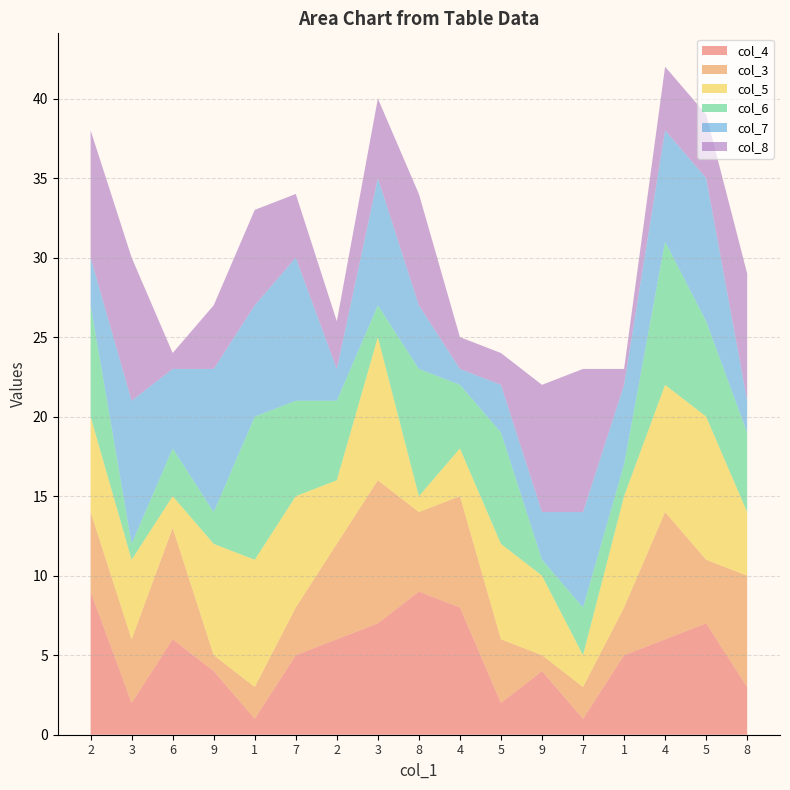

Reading right to left, transcribe all the data shown in this chart.

col_4: 8=3	5=7	4=6	1=5	7=1	9=4	5=2	4=8	8=9	3=7	2=6	7=5	1=1	9=4	6=6	3=2	2=9
col_3: 8=7	5=4	4=8	1=3	7=2	9=1	5=4	4=7	8=5	3=9	2=6	7=3	1=2	9=1	6=7	3=4	2=5
col_5: 8=4	5=9	4=8	1=7	7=2	9=5	5=6	4=3	8=1	3=9	2=4	7=7	1=8	9=7	6=2	3=5	2=6
col_6: 8=5	5=6	4=9	1=2	7=3	9=1	5=7	4=4	8=8	3=2	2=5	7=6	1=9	9=2	6=3	3=1	2=7
col_7: 8=2	5=9	4=7	1=5	7=6	9=3	5=3	4=1	8=4	3=8	2=2	7=9	1=7	9=9	6=5	3=9	2=3
col_8: 8=8	5=4	4=4	1=1	7=9	9=8	5=2	4=2	8=7	3=5	2=3	7=4	1=6	9=4	6=1	3=9	2=8